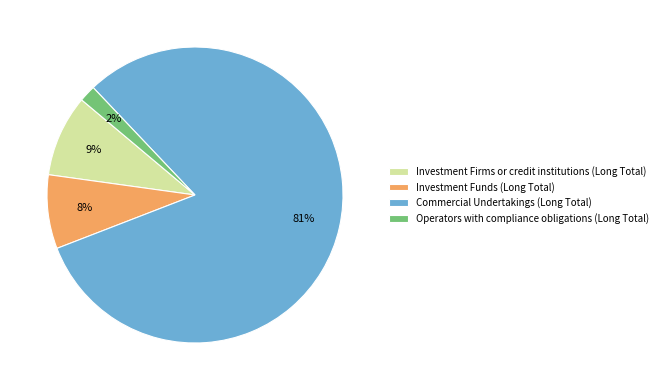

Which has a higher value, Operators with compliance obligations (Long Total) or Investment Firms or credit institutions (Long Total)?

Investment Firms or credit institutions (Long Total)